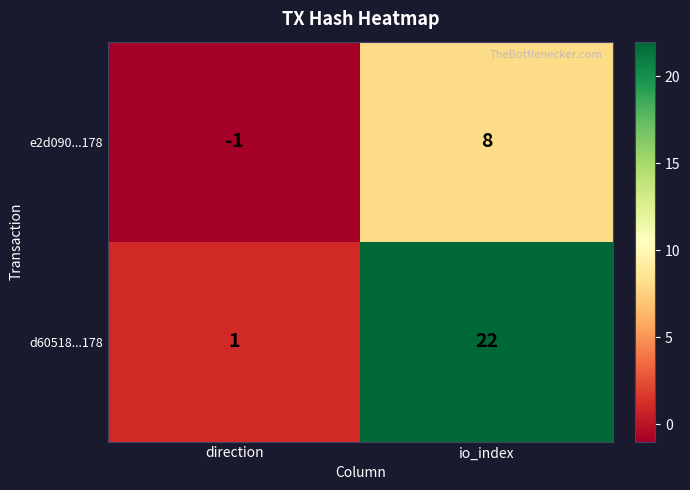

List the series in order of their overall mean, highest first.

d60518...178, e2d090...178